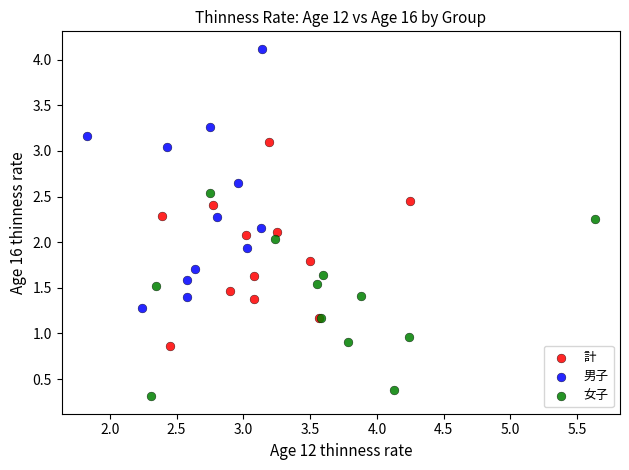

Which series reaches the maximum Y coordinate?

男子